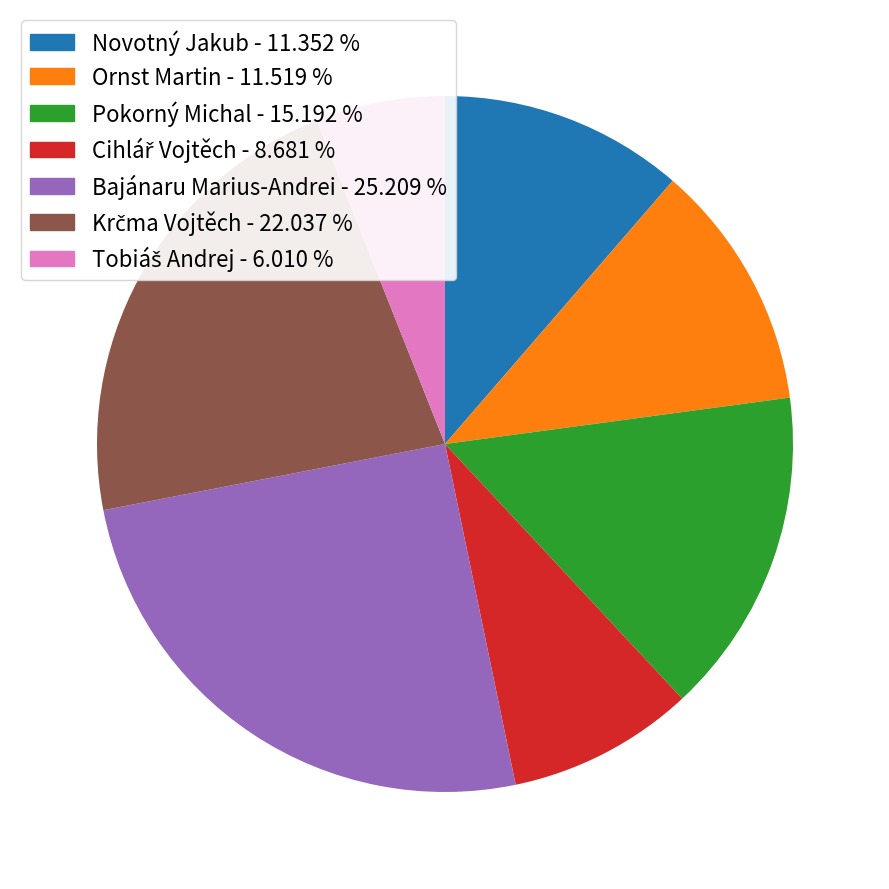

The Bajánaru Marius-Andrei slice represents 34% of the pie. True or false?

False